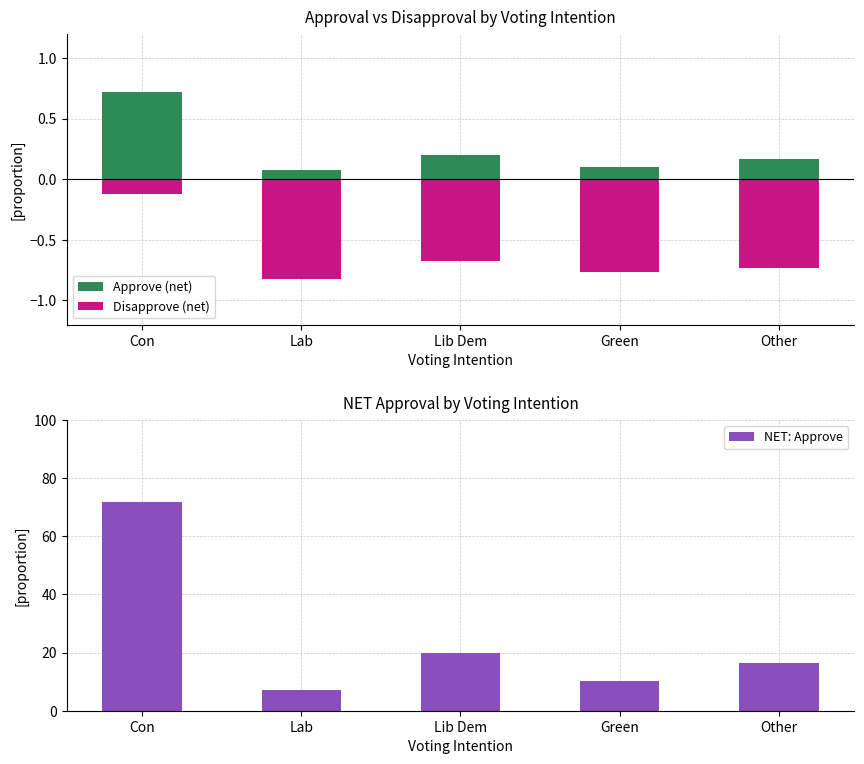

Where is NET: Approve nearest to the value 0?

Lab